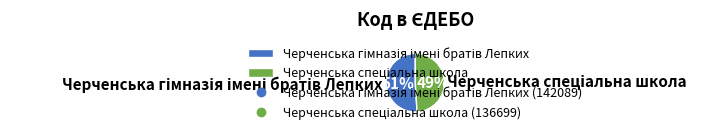

How many segments does this pie chart have?

2